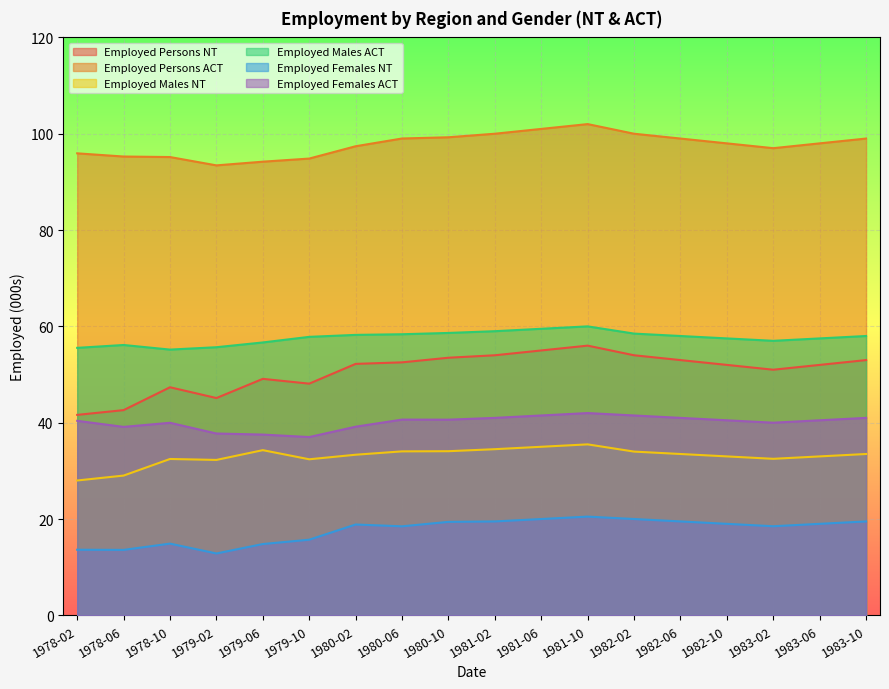

Is the value of Employed Males NT at 1982-06 greater than the value of Employed Persons ACT at 1981-02?

No